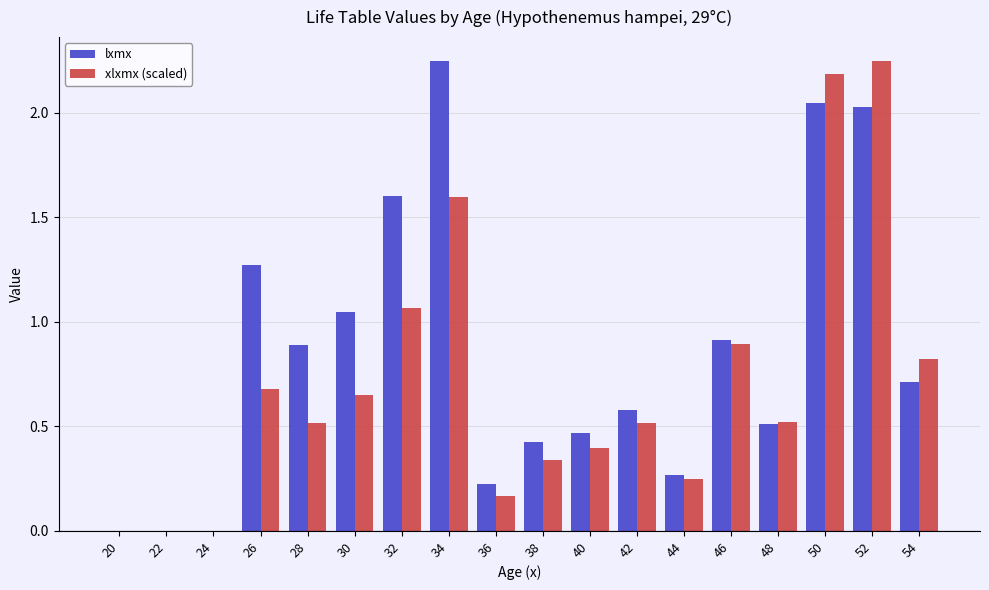

The lxmx series shows 0.3 at 54. True or false?

False